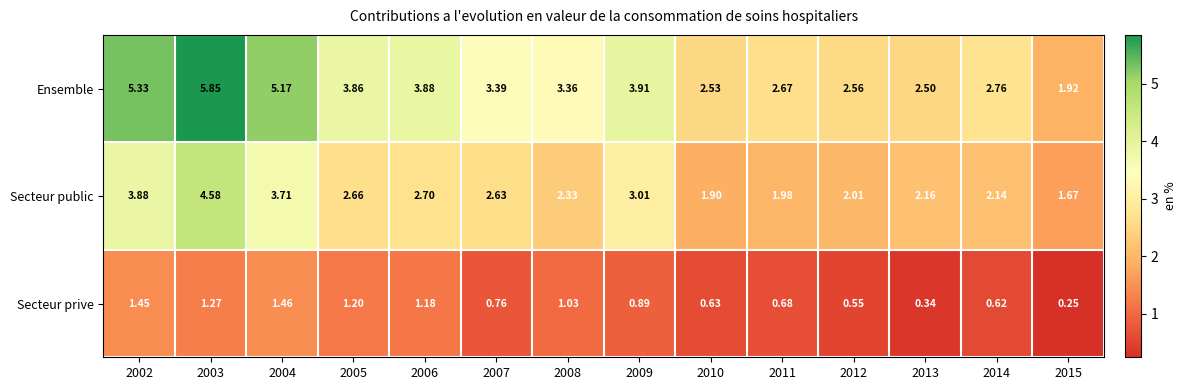

List the series in order of their peak value, lowest first.

Secteur prive, Secteur public, Ensemble